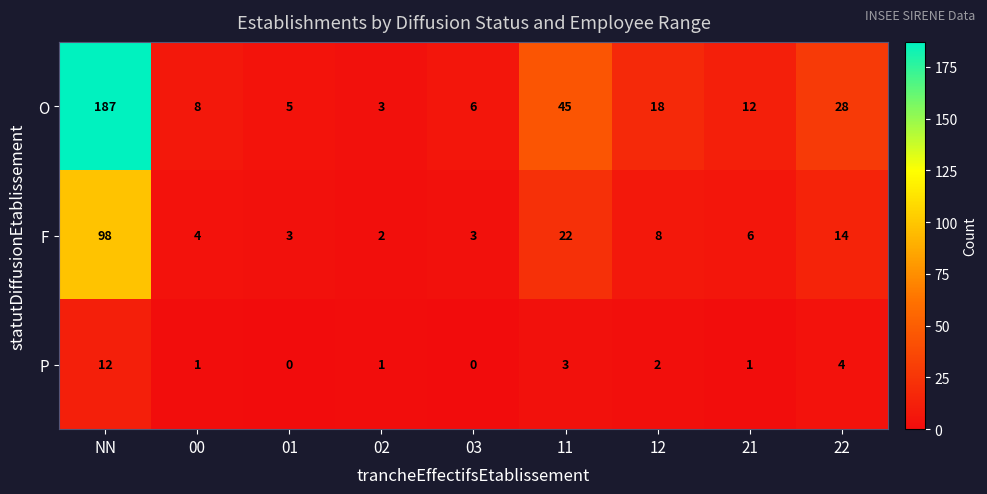

What is the sum of the F values at 03 and NN?

101